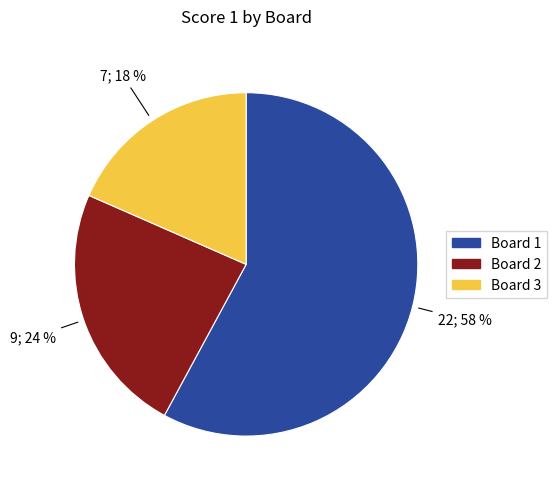

How many slices are in this pie chart?

3